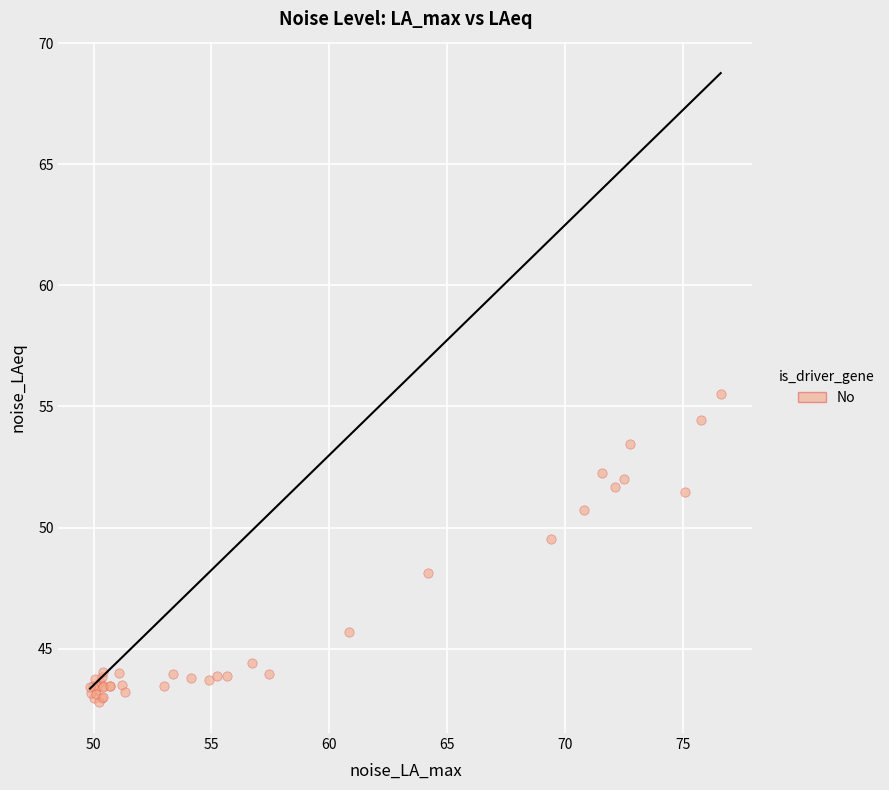

What Y value in the scatter plot is closest to 49?

49.5